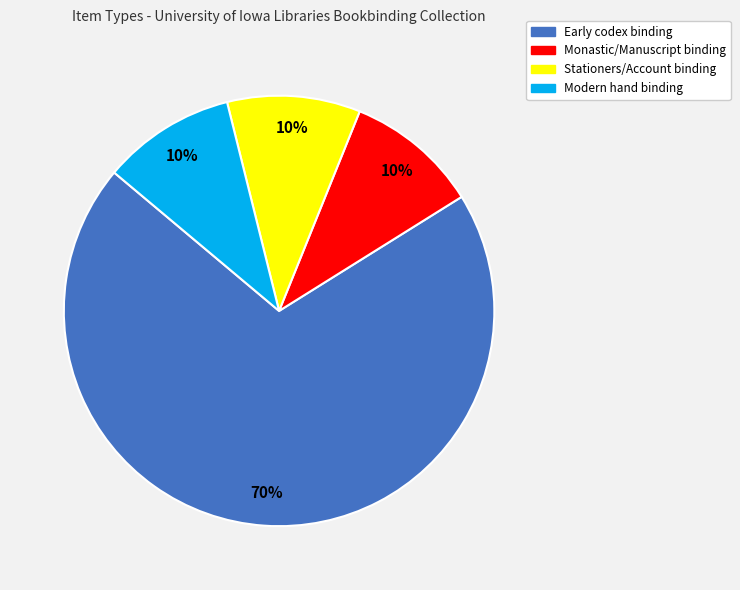

Is the sum of Monastic/Manuscript binding and Early codex binding greater than half?

Yes